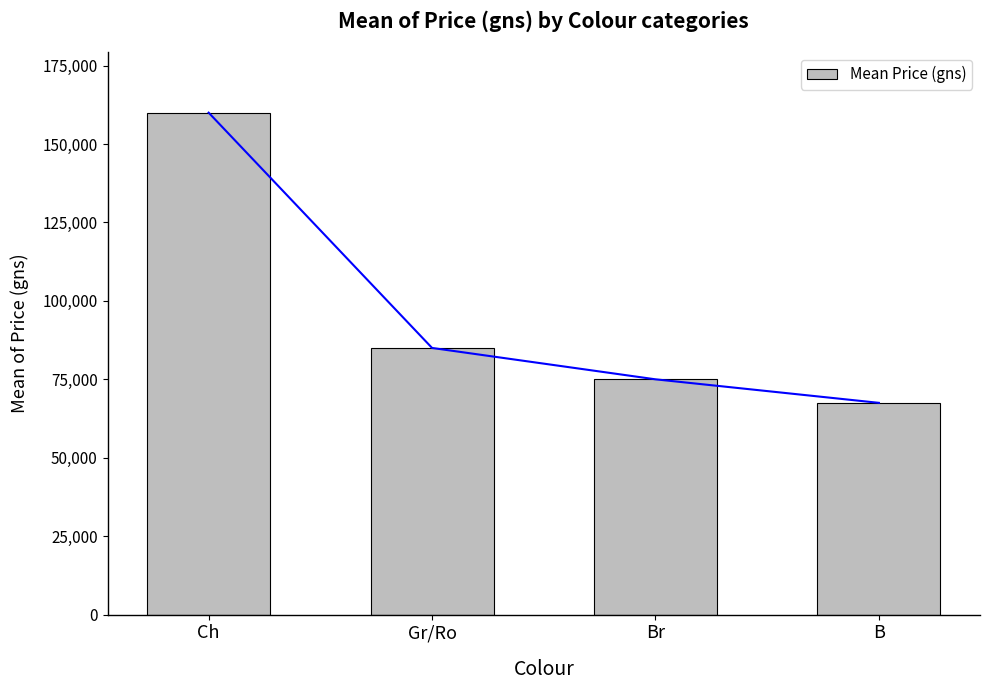

How many bars are there in total?

4